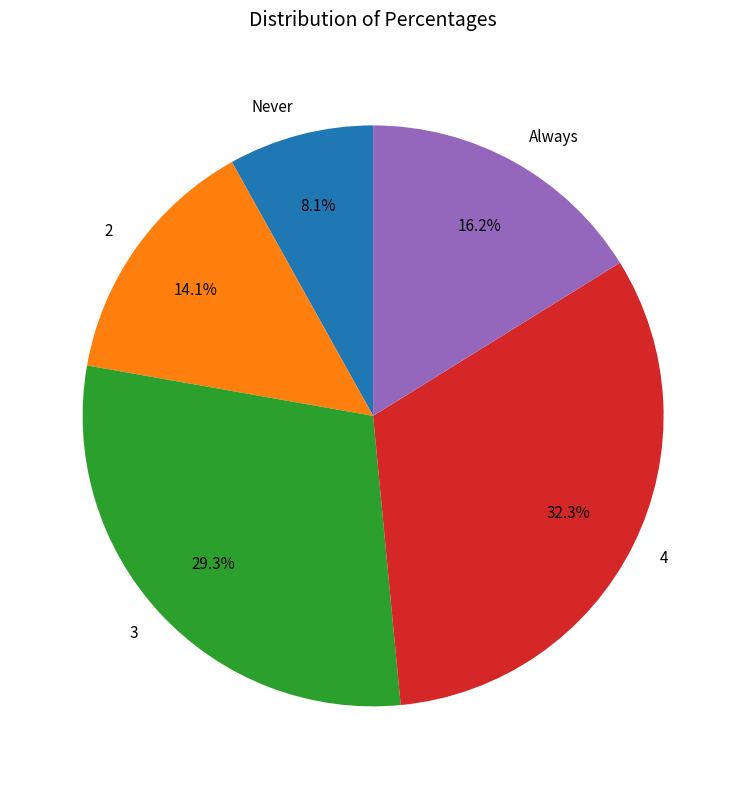

The 4 slice represents 21% of the pie. True or false?

False